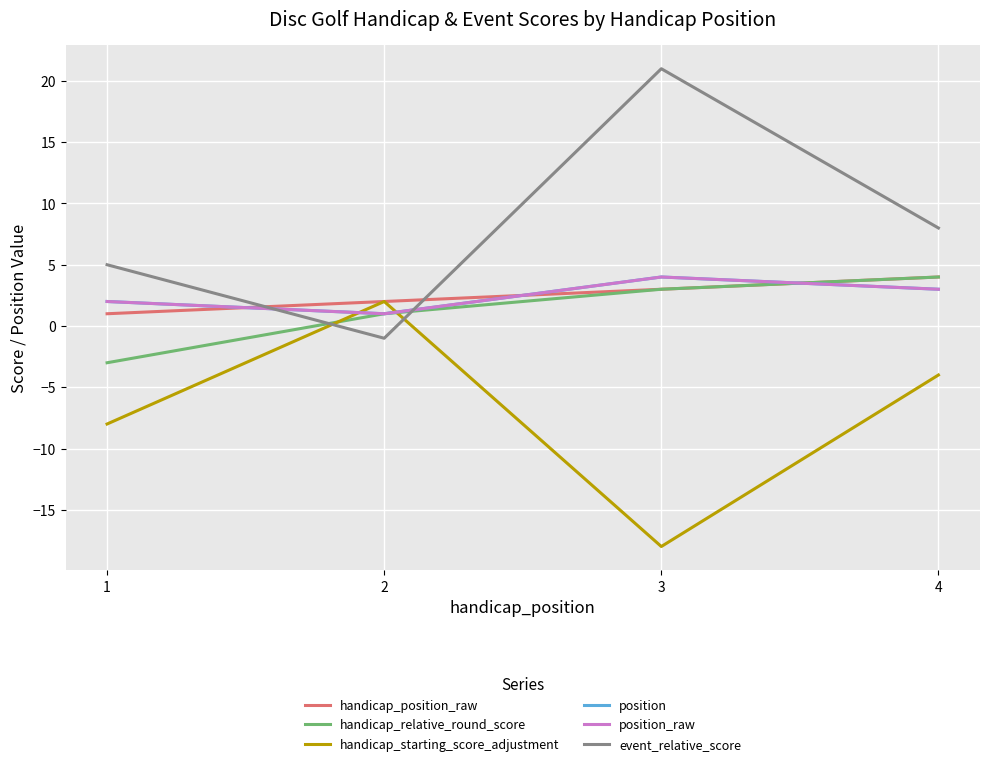

Reading right to left, list all the values displayed in this chart.

handicap_position_raw: 4=4	3=3	2=2	1=1
handicap_relative_round_score: 4=4	3=3	2=1	1=-3
handicap_starting_score_adjustment: 4=-4	3=-18	2=2	1=-8
position: 4=3	3=4	2=1	1=2
position_raw: 4=3	3=4	2=1	1=2
event_relative_score: 4=8	3=21	2=-1	1=5